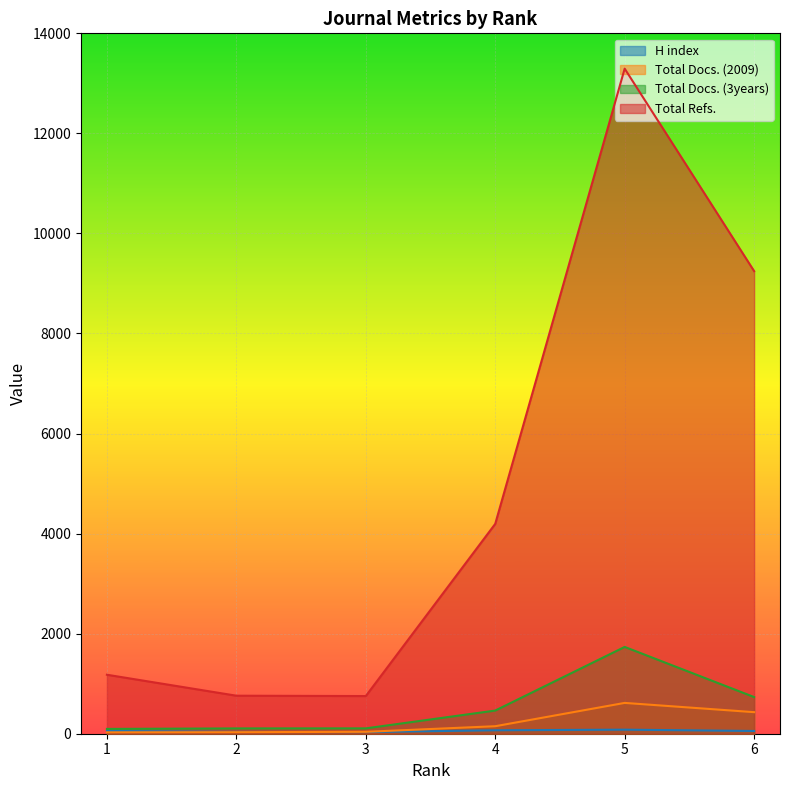

Reading right to left, extract all data points from this chart.

H index: 55	81	69	33	36	56
Total Docs. (2009): 431	616	150	38	31	28
Total Docs. (3years): 733	1735	463	107	106	96
Total Refs.: 9247	13294	4195	753	760	1179